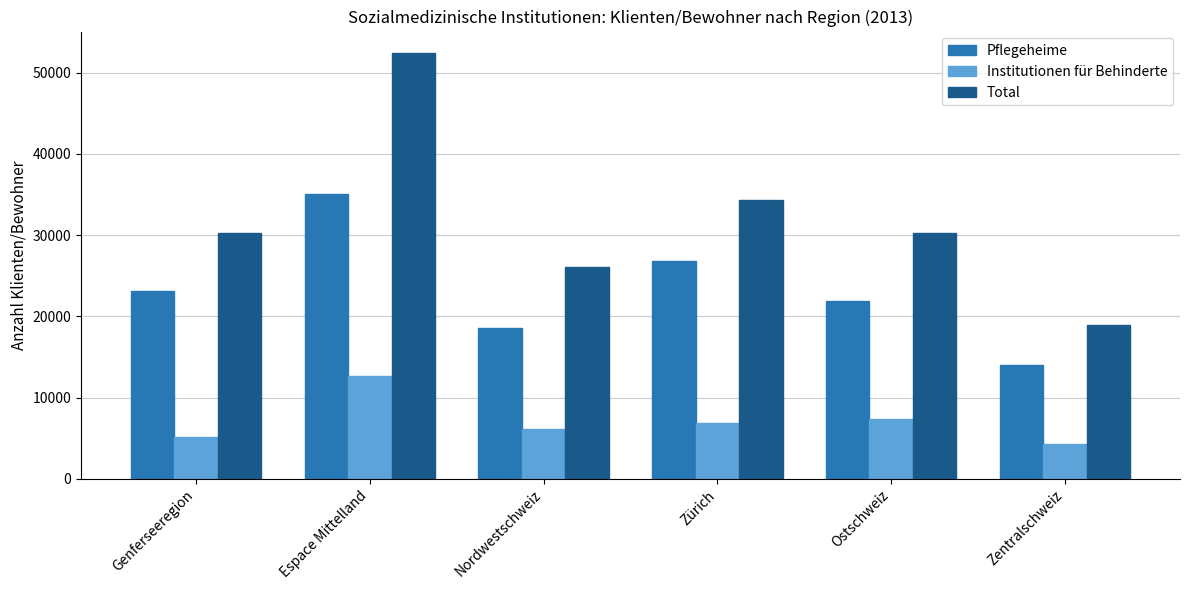

What is the difference between the maximum and minimum values in the Pflegeheime series?

21083